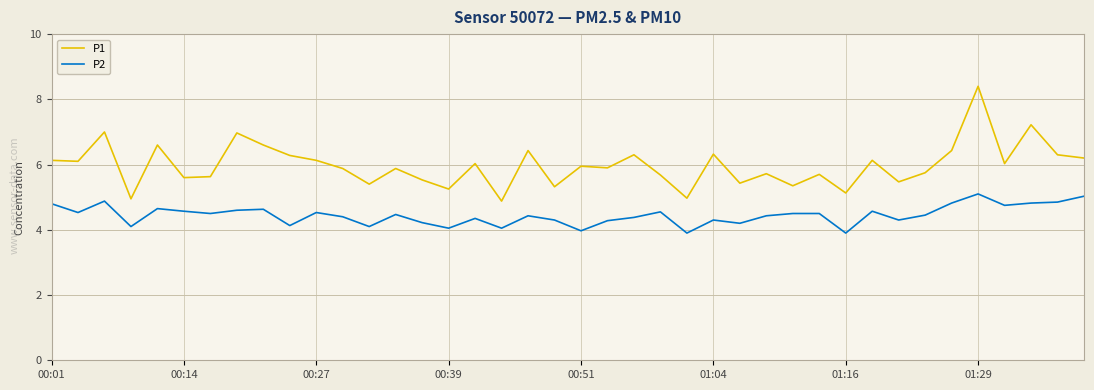

Which series has the widest spread of values?

P1